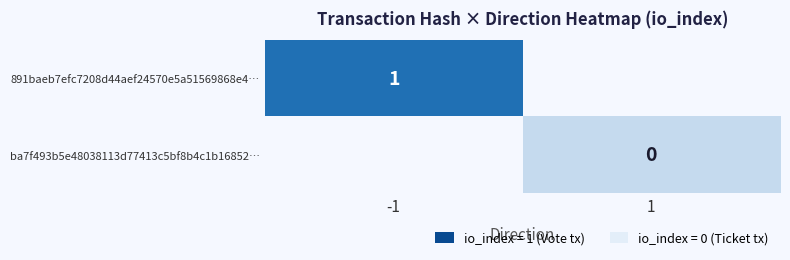

Rank the series by their average value, from highest to lowest.

891baeb7efc7208d44aef24570e5a51569868e4…, ba7f493b5e48038113d77413c5bf8b4c1b16852…